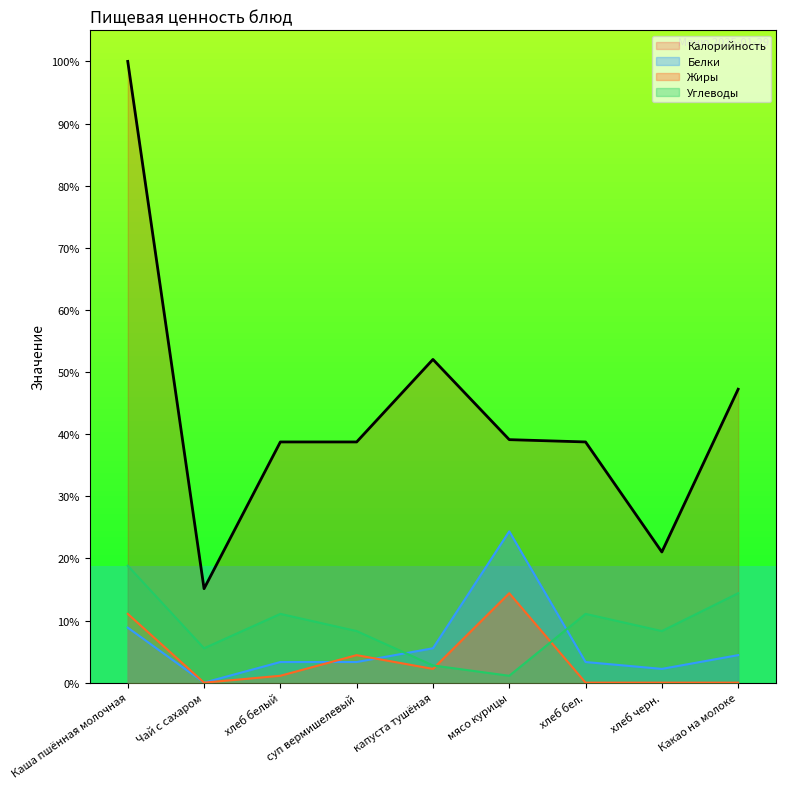

Which series changed the most between суп вермишелевый and Какао на молоке?

Калорийность